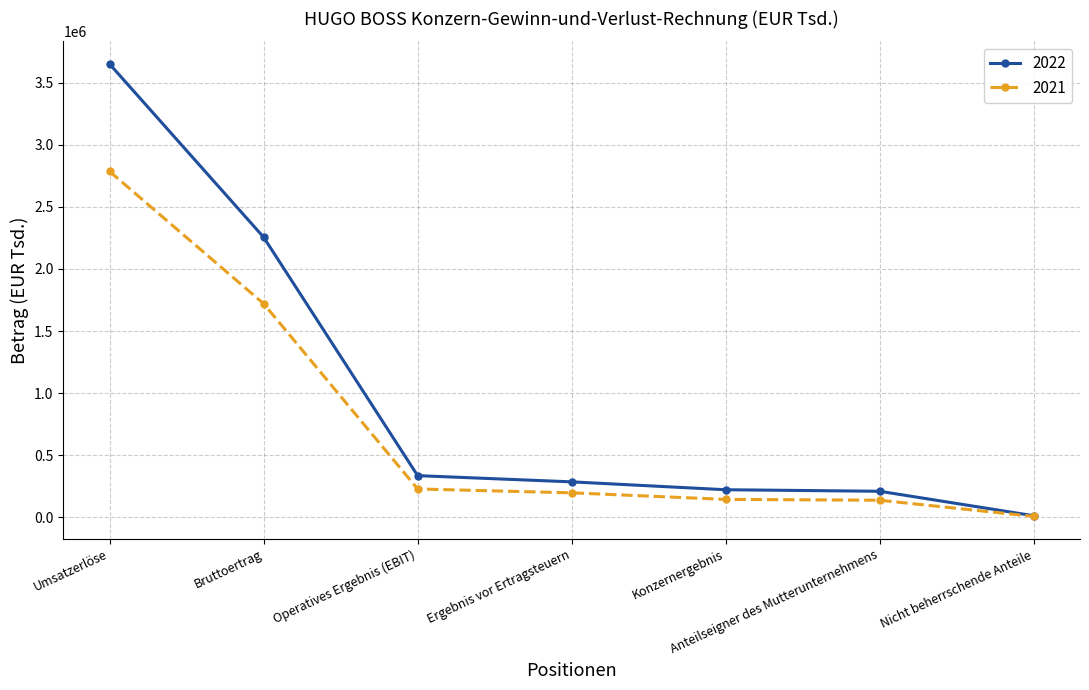

Does the chart have visible grid lines?

Yes